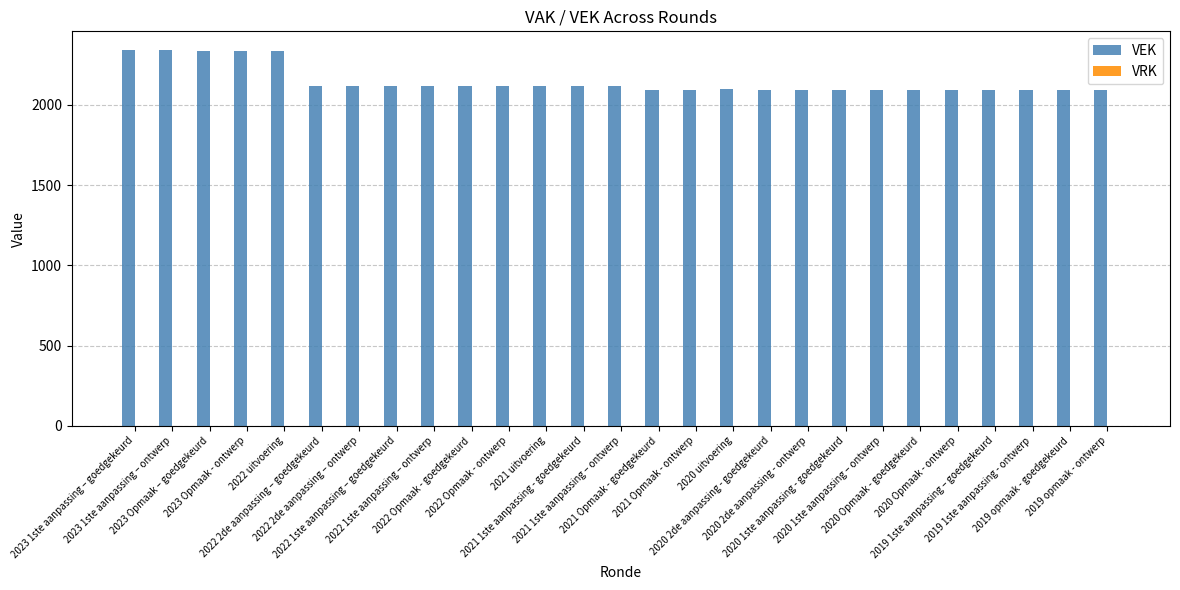

What is the value of the 26th bar from the left?

2095